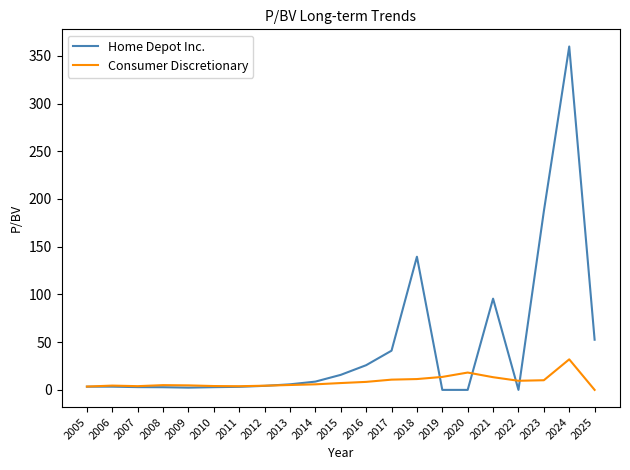

Does the chart display data point markers on the line(s)?

No